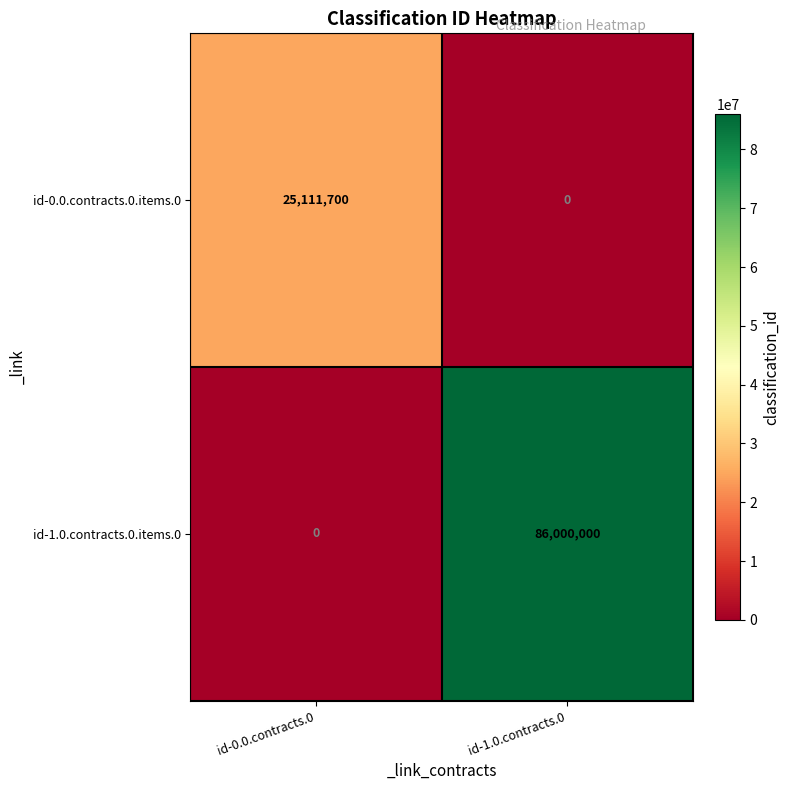

At which label does id-1.0.contracts.0.items.0 reach its minimum?

id-0.0.contracts.0